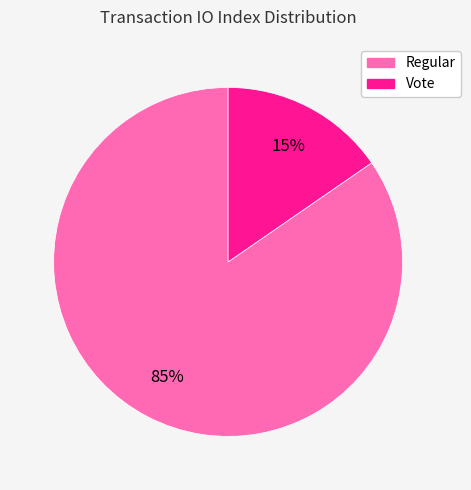

What is the majority slice?

Regular